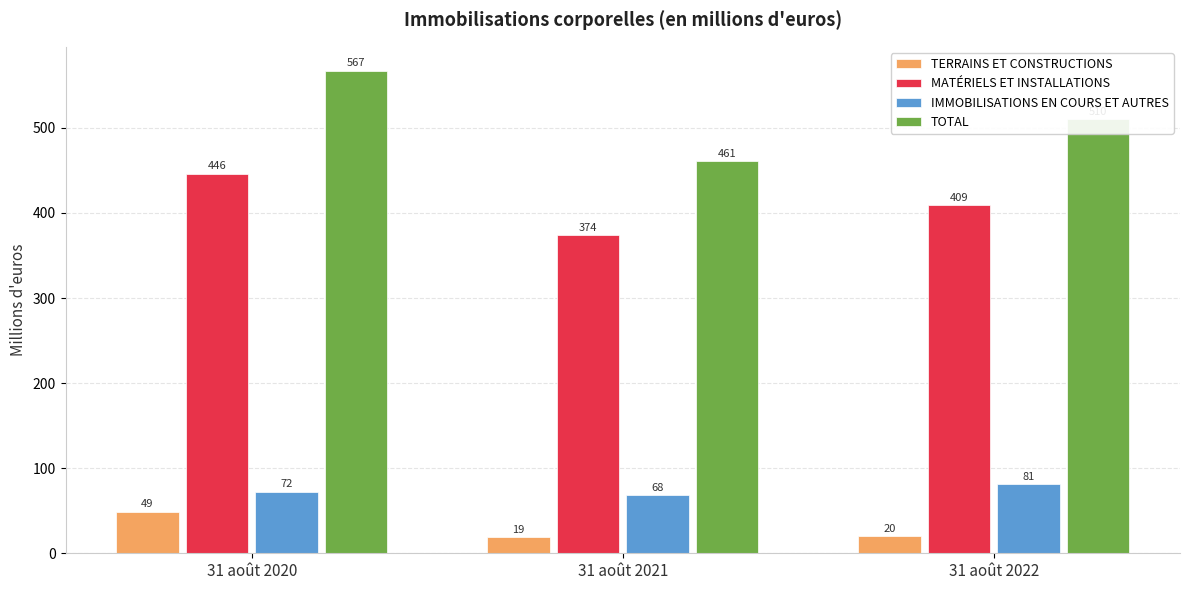

Reading right to left, what are all the values shown in this chart?

TERRAINS ET CONSTRUCTIONS: 20	19	49
MATÉRIELS ET INSTALLATIONS: 409	374	446
IMMOBILISATIONS EN COURS ET AUTRES: 81	68	72
TOTAL: 510	461	567